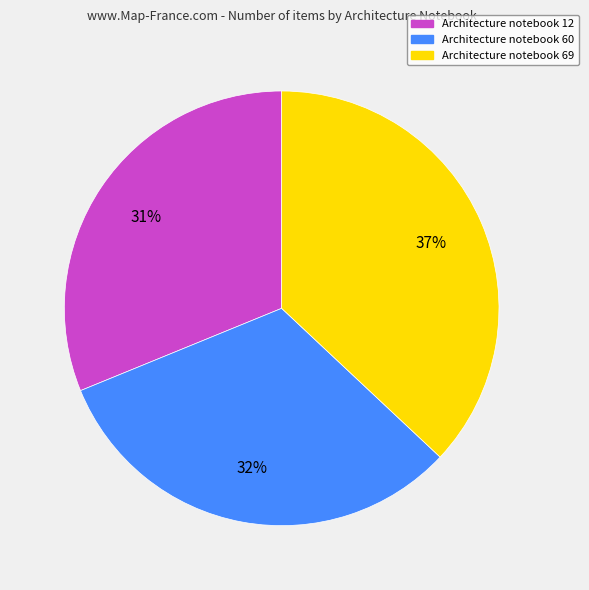

Is it true that Architecture notebook 69 is 46% of the pie?

False